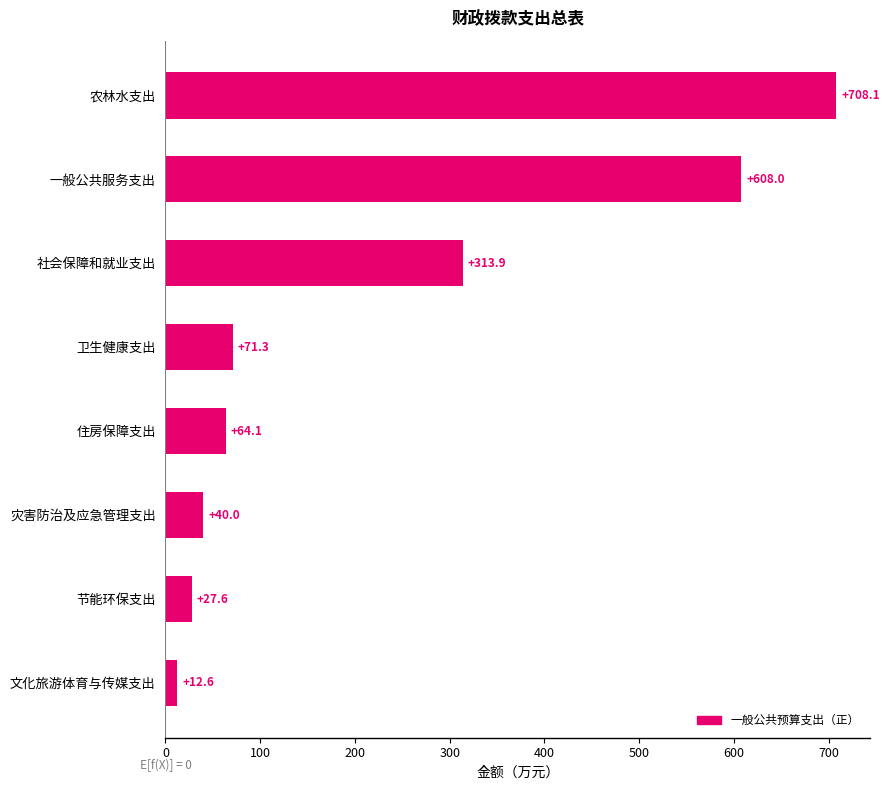

Is it true that the value at 社会保障和就业支出 is 313.9?

True